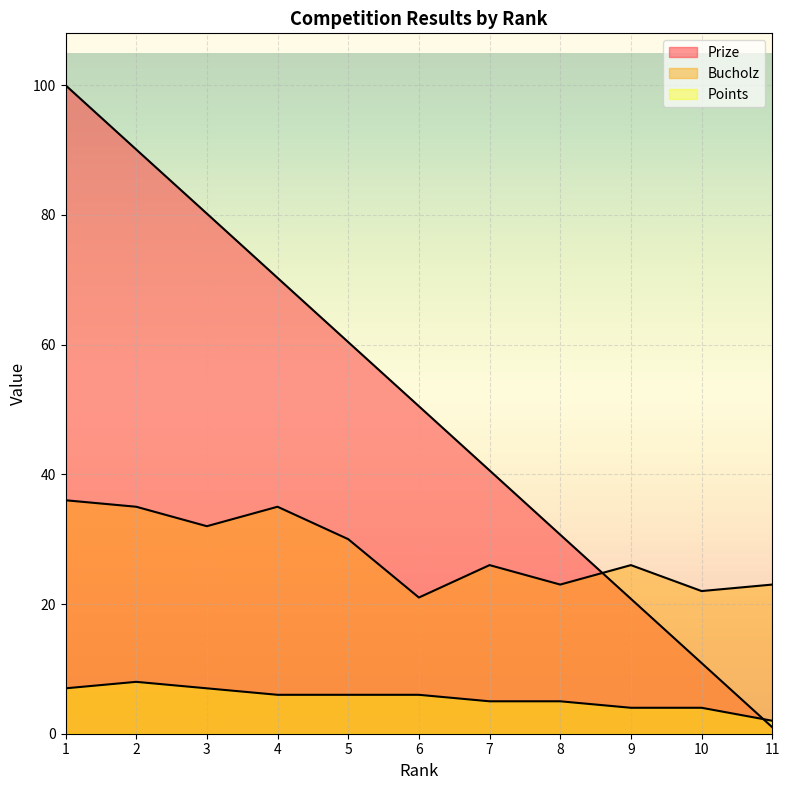

True or false: Points and Bucholz intersect in this chart.

False